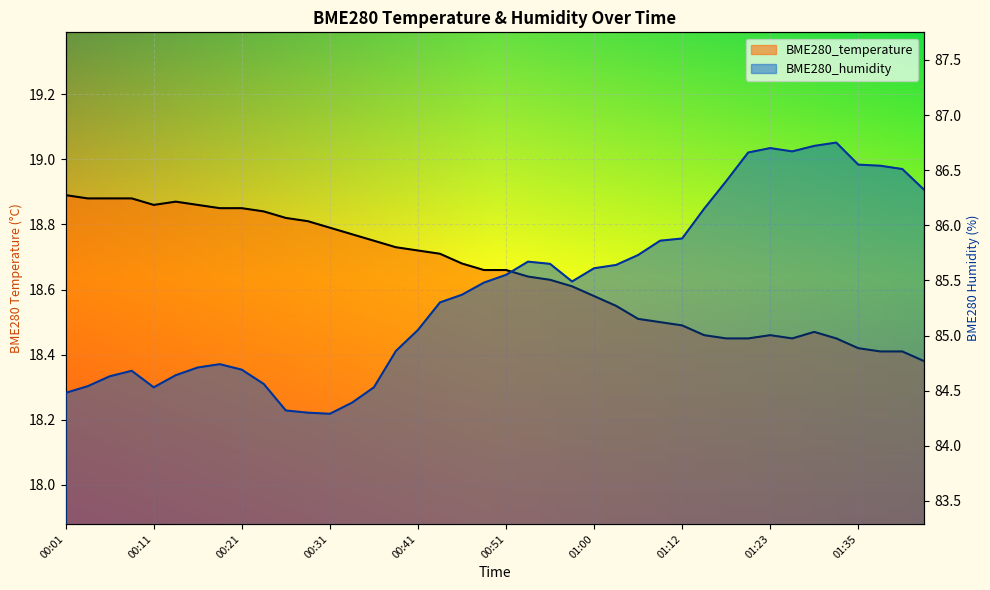

What is the difference between the BME280_temperature values at 13 and 19?

0.1